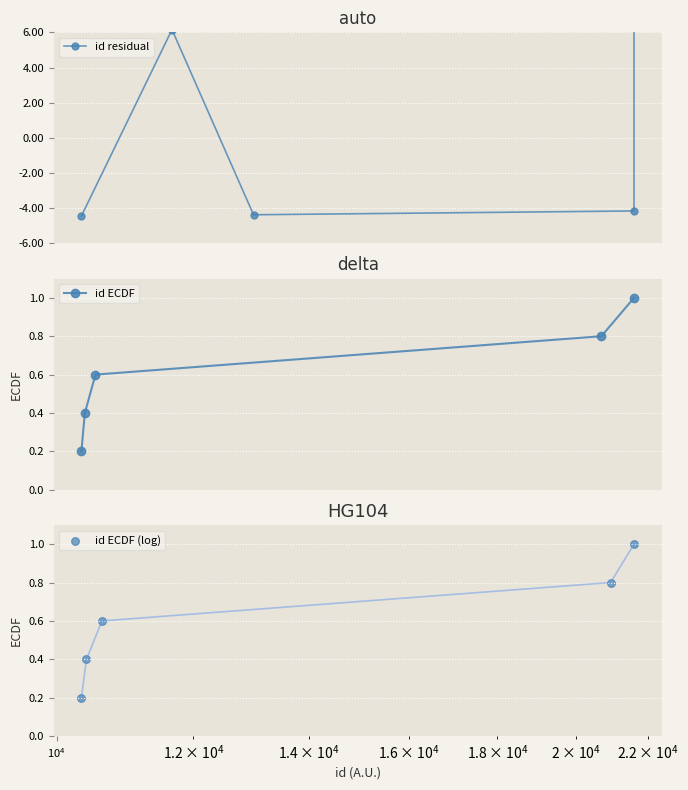

What are all the series names shown in the legend?

id residual, id ECDF, id ECDF (log)